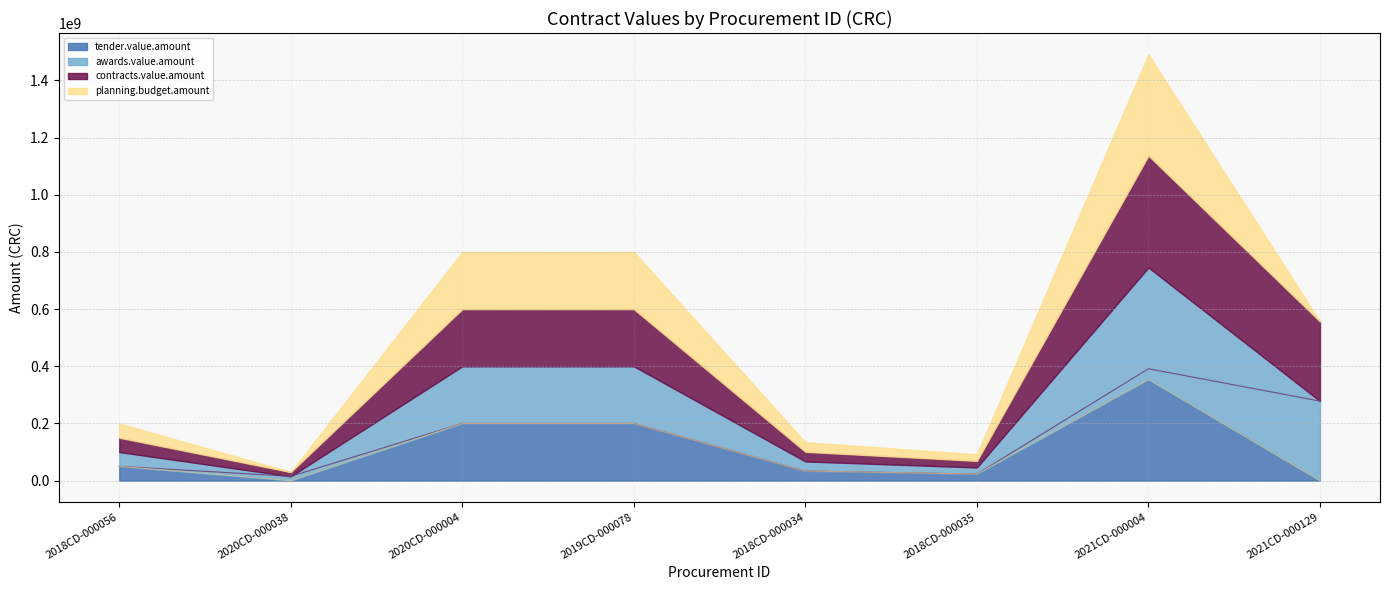

In tender.value.amount, how many points are higher than both neighbors (excluding endpoints)?

1